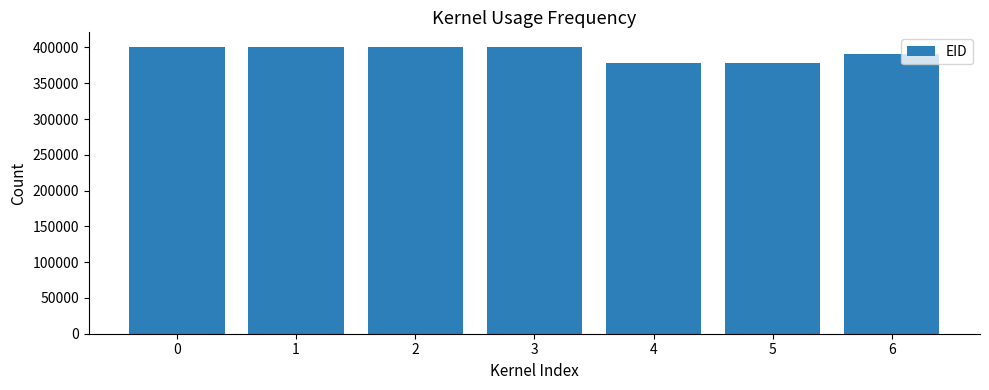

What is the average value?

393293